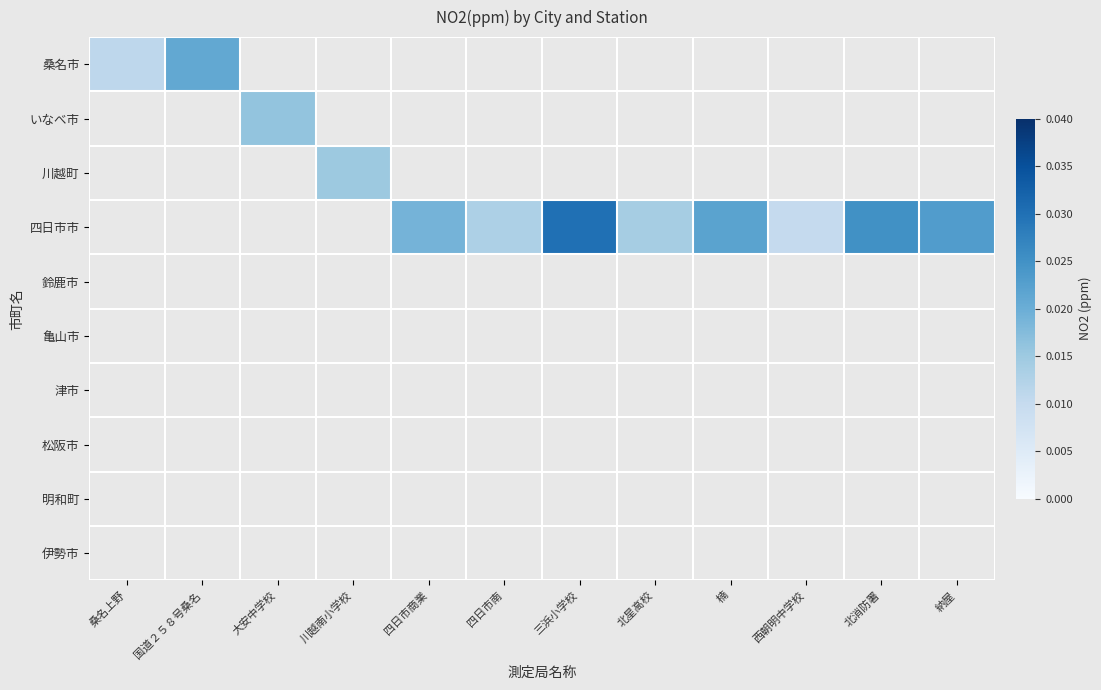

Which label corresponds to the smallest value in the chart?

西朝明中学校